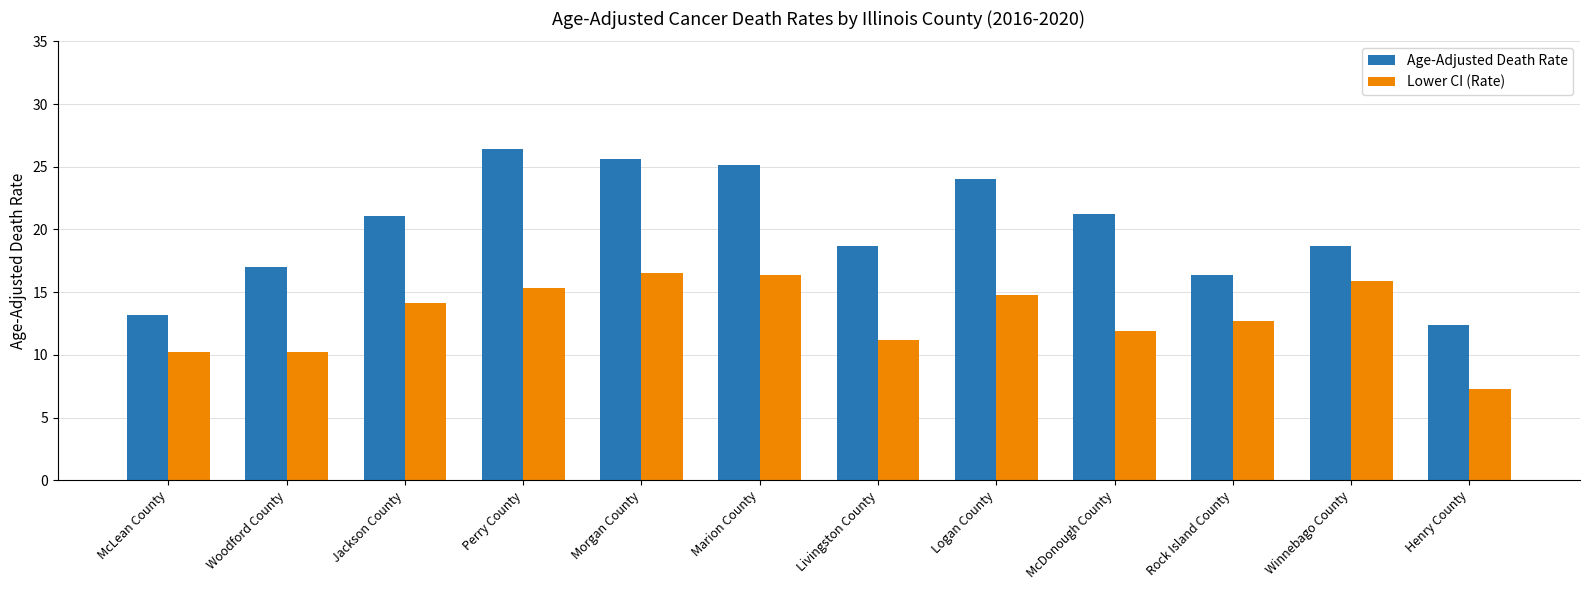

Is the value of Age-Adjusted Death Rate at Livingston County greater than the value of Lower CI (Rate) at Jackson County?

Yes